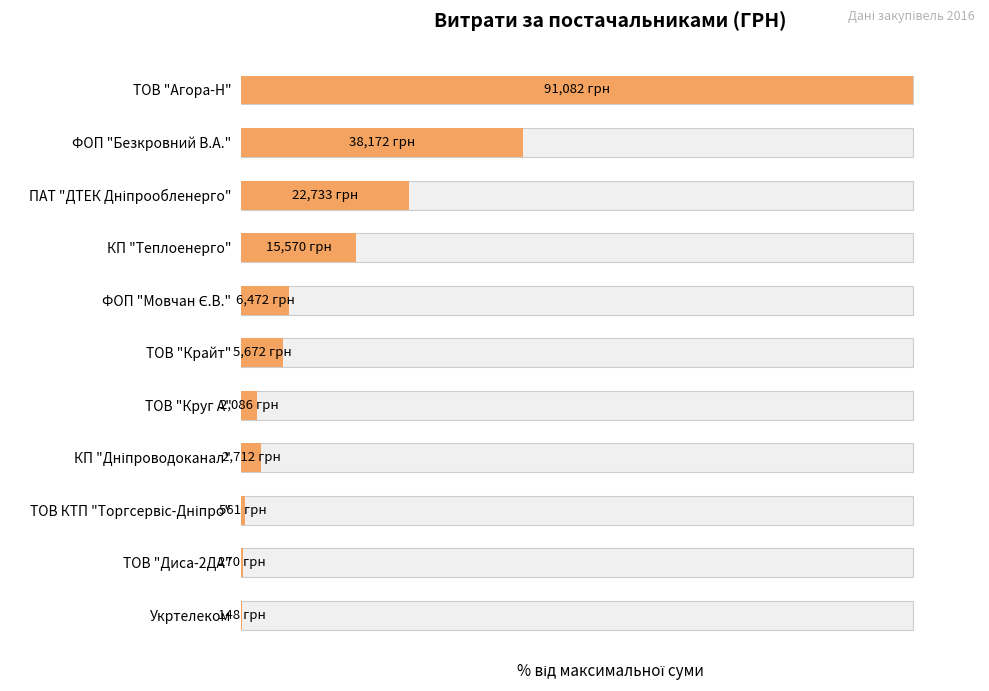

Reading right to left, transcribe all the data shown in this chart.

0.2	0.3	0.6	3.0	2.3	6.2	7.1	17.1	25.0	41.9	100.0